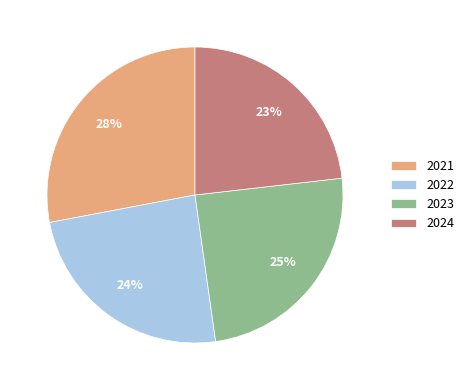

Combined, do 2022 and 2021 account for over 50%?

Yes